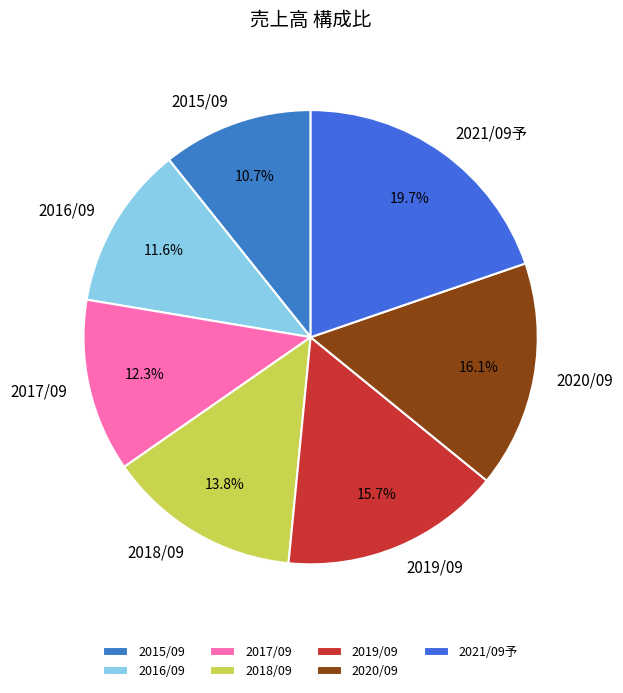

Is it true that 2018/09 is 14% of the pie?

True